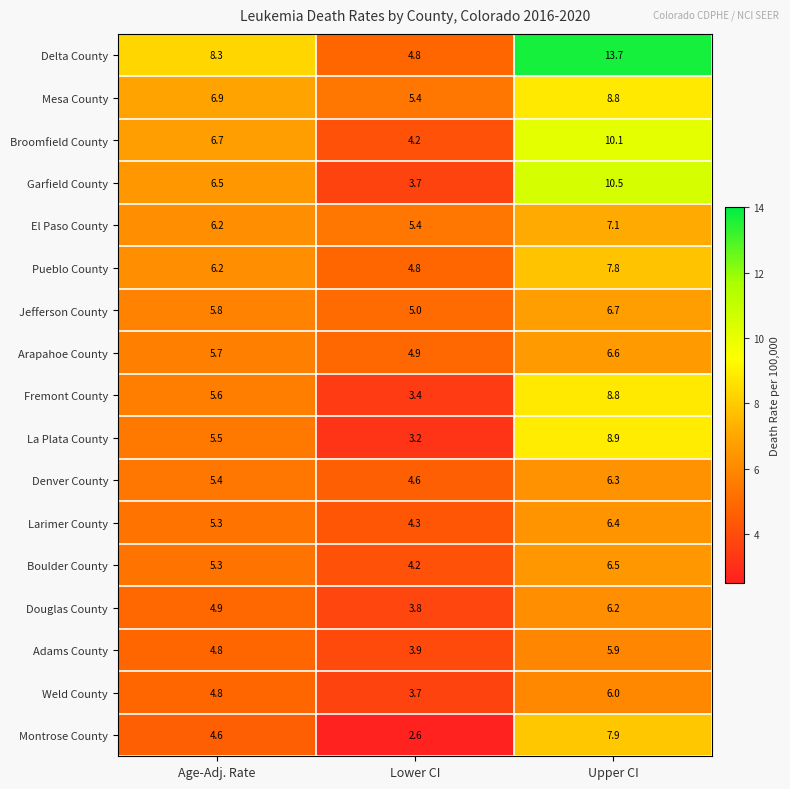

Count the number of categories in the chart.

3